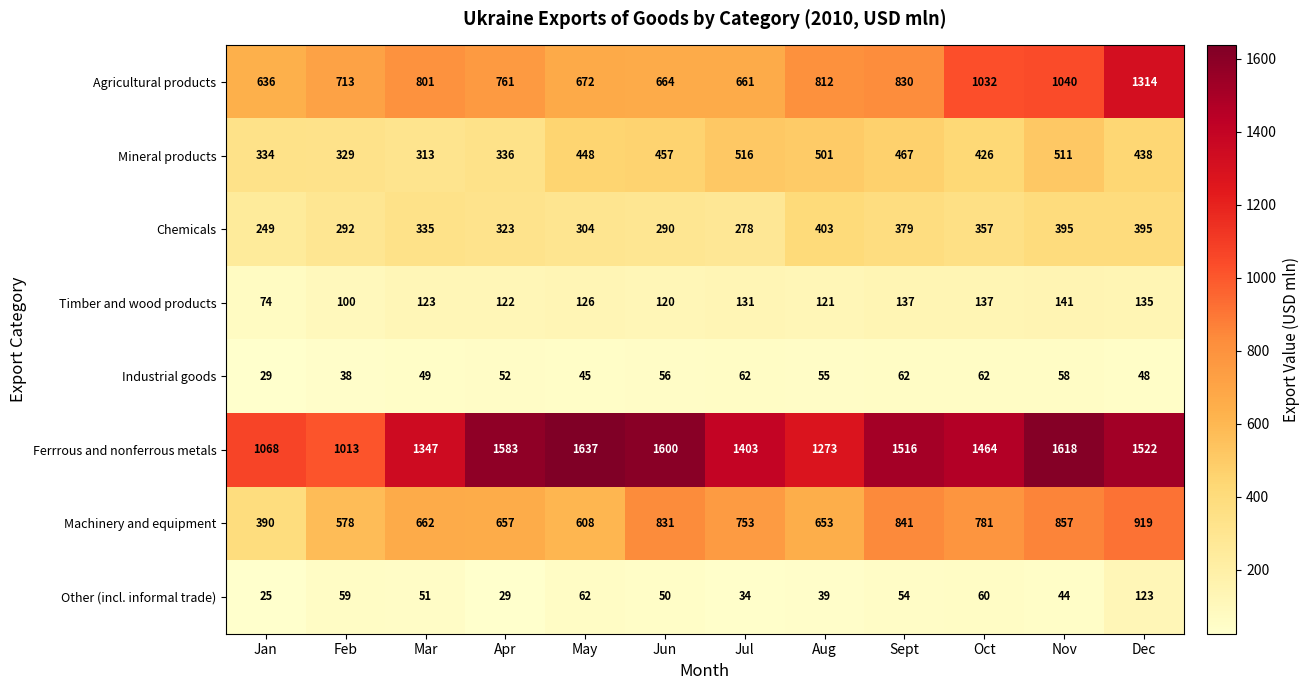

What is the minimum value shown in the chart?

25